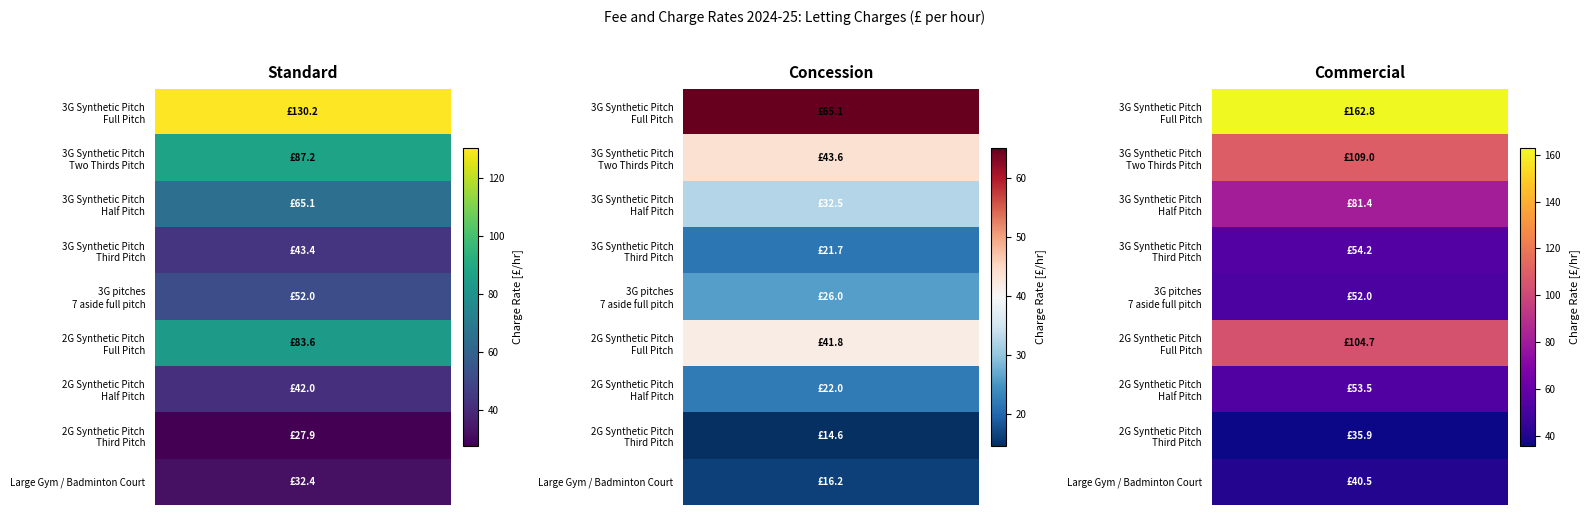

What is the average value of the 3G pitches - 7 aside full pitch series?

43.3